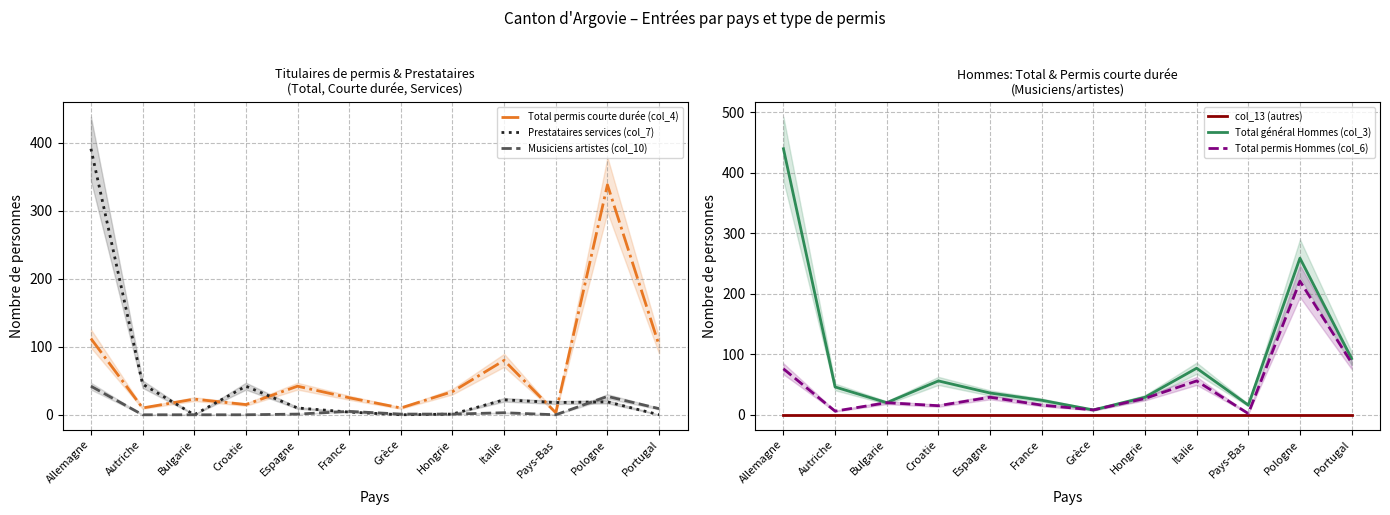

Is the value of col_13 (autres) at Italie greater than the value of Total général Hommes (col_3) at Hongrie?

No